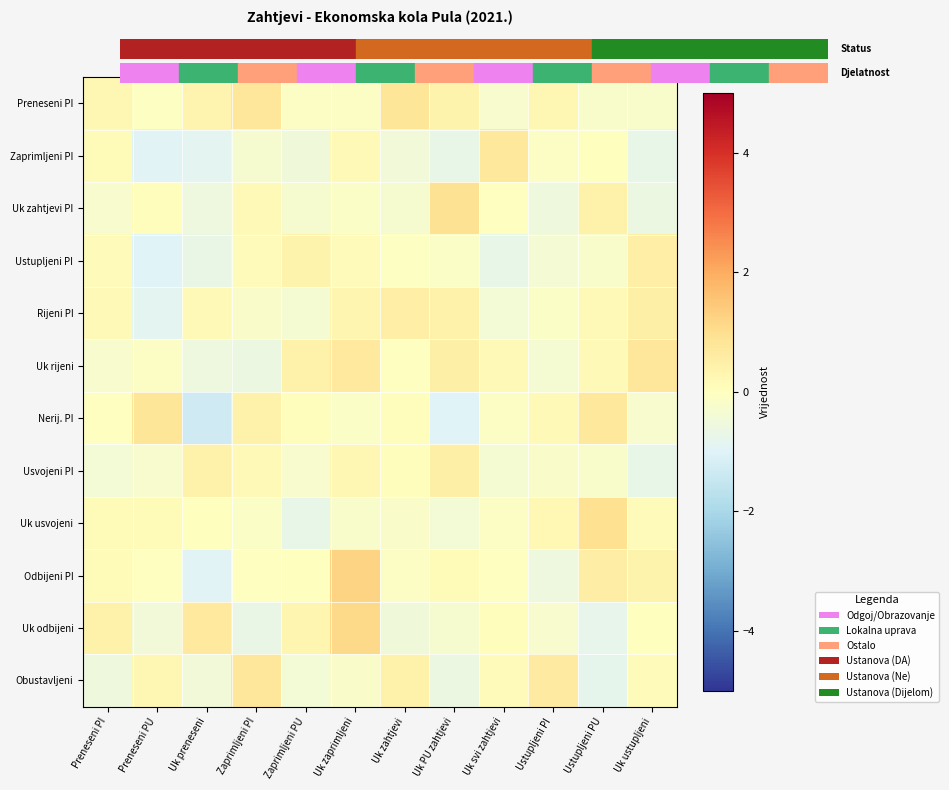

What is the minimum value shown in the chart?

-1.3